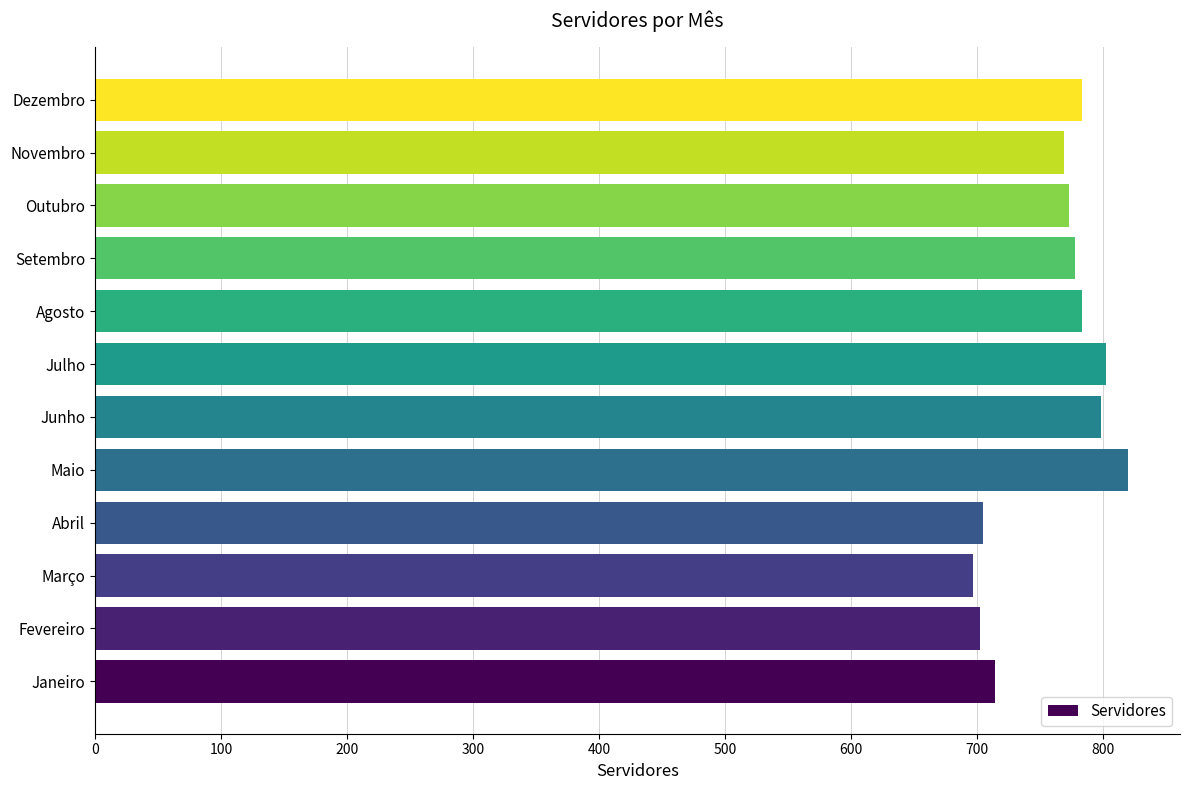

What is the average value?

760